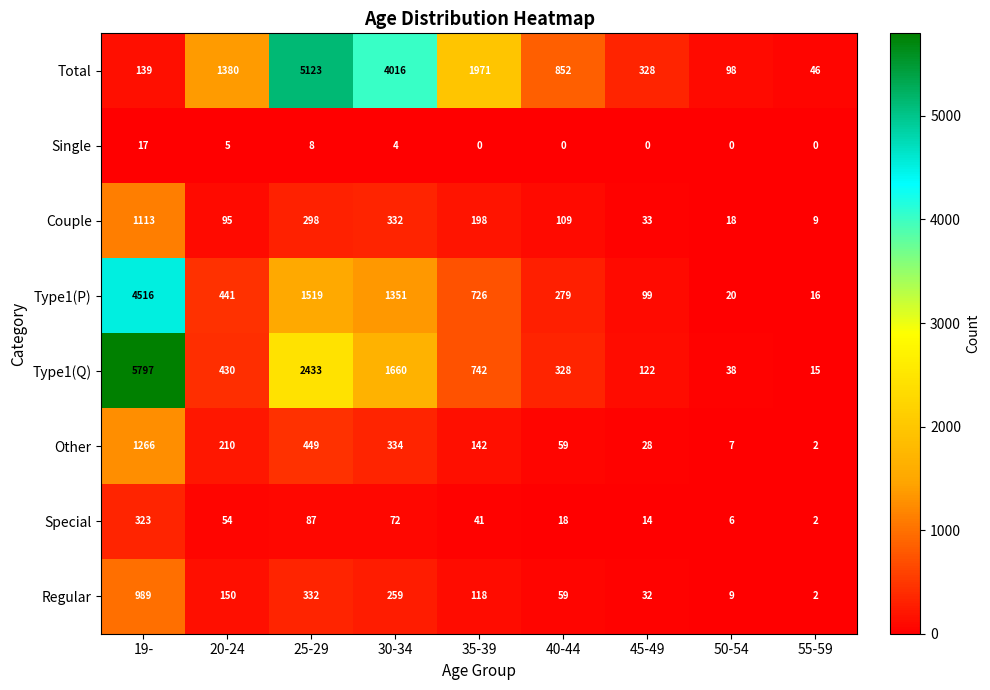

The Total series shows 454 at 45-49. True or false?

False